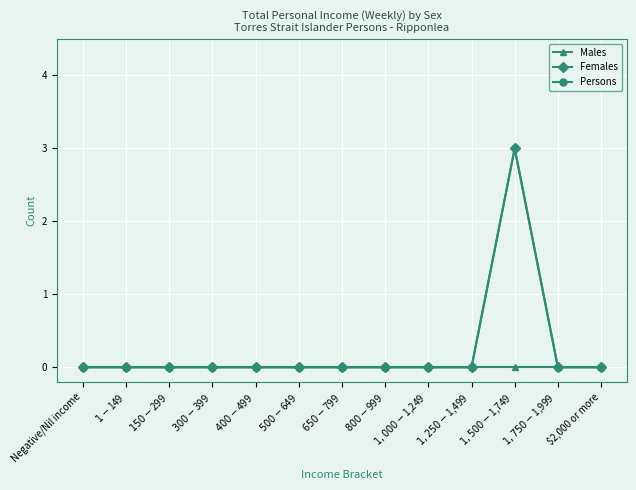

What is the label of the 11th point from the left?

$1,500-$1,749